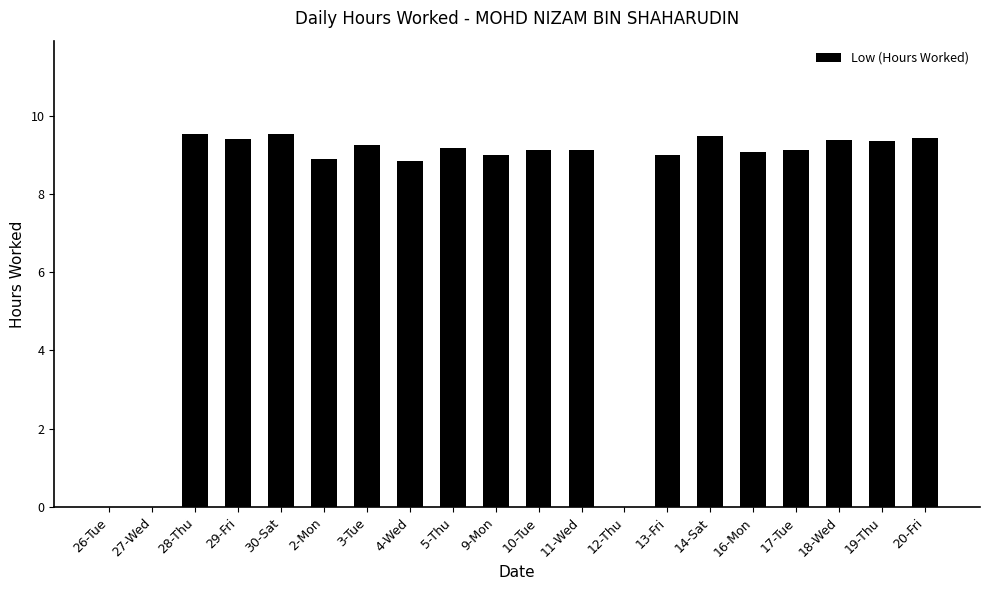

What is the greatest value displayed?

9.5